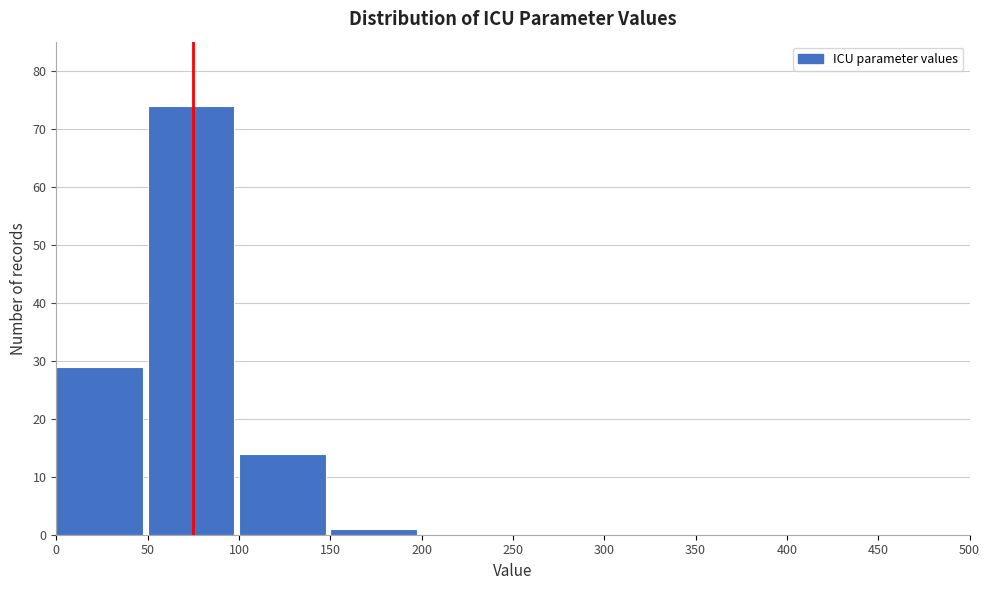

Reading left to right, list every bar in this chart as the range it spans on the x-axis followed by its height. The values are not printed on the chart, so give them approximately, as read against the axis.

0 to 50: 29
50 to 100: 74
100 to 150: 14
150 to 200: 1
200 to 250: 0
250 to 300: 0
300 to 350: 0
350 to 400: 0
400 to 450: 0
450 to 500: 0